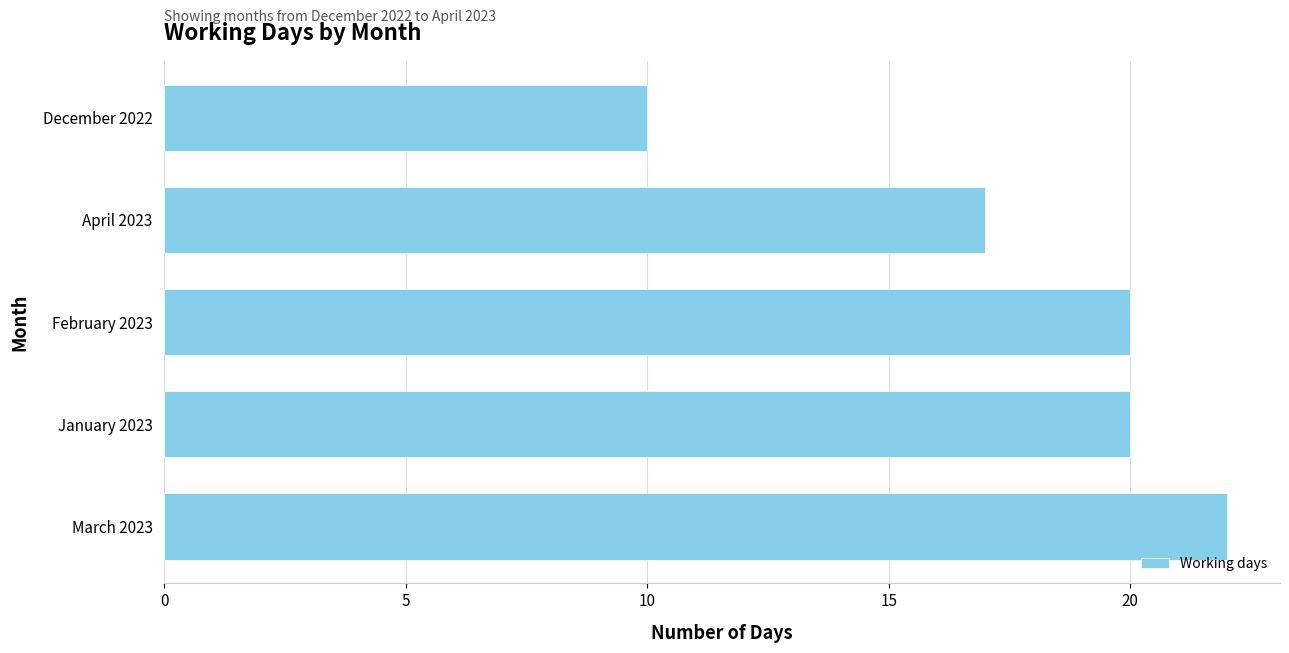

Which label corresponds to the largest value in the chart?

March 2023